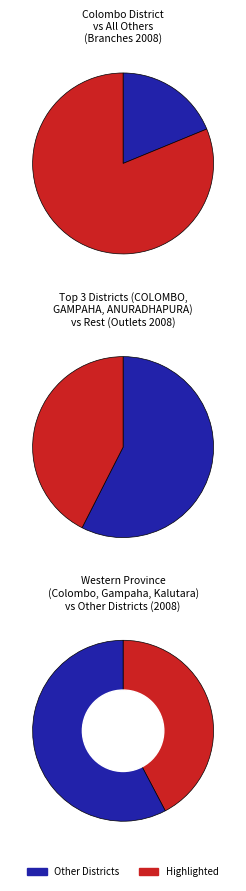

Is BATTICOLOA the majority of the pie?

No